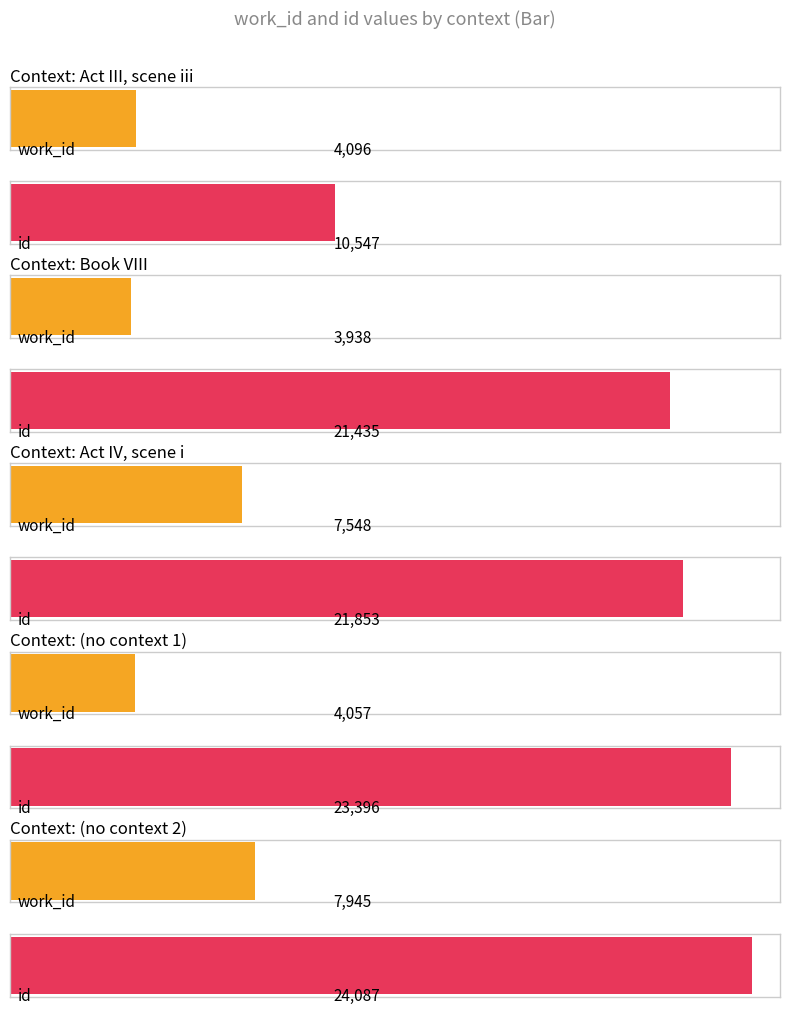

What is the maximum value for work_id?

7945